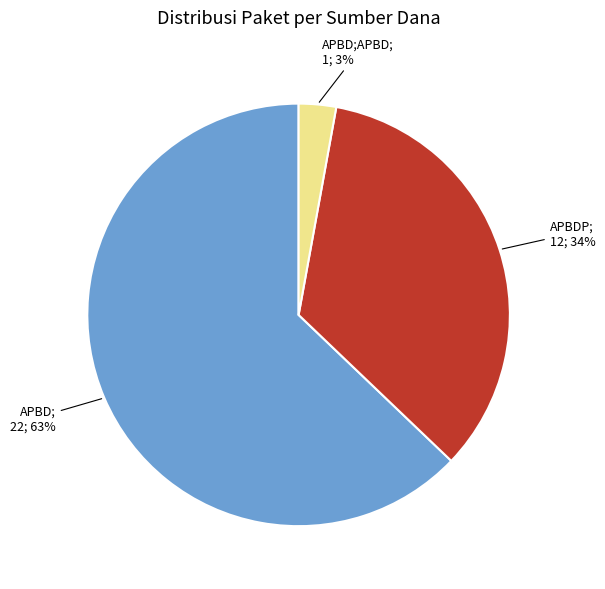

To the nearest percent, what is the average slice percentage?

33%